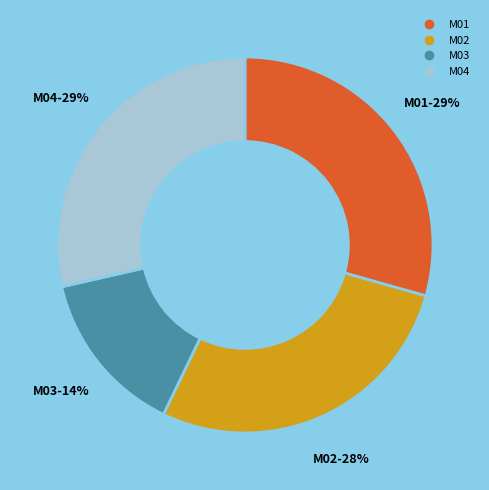

Is the sum of M02 and M04 greater than half?

Yes